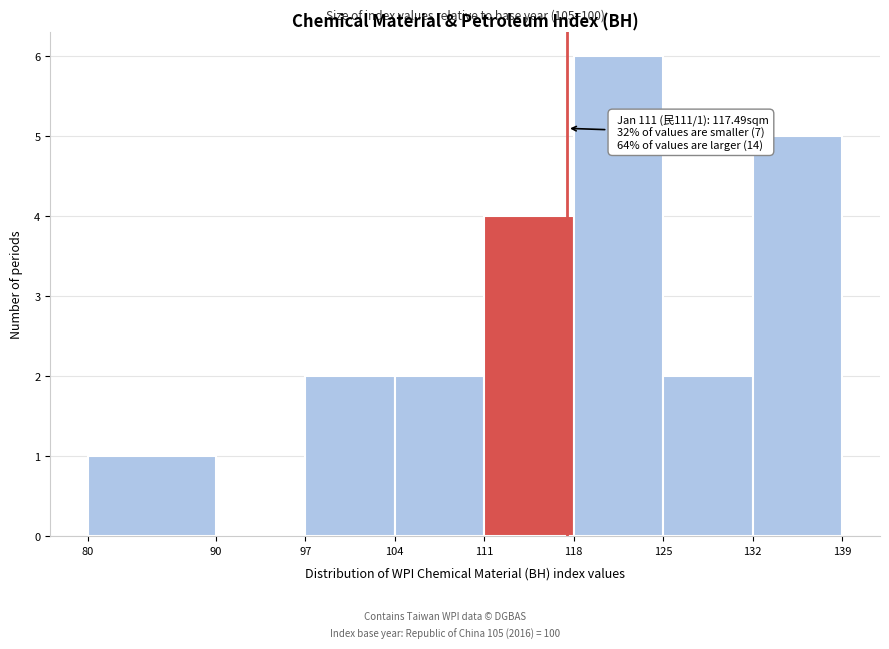

Over which range of the x-axis is the bar tallest?

118 to 125